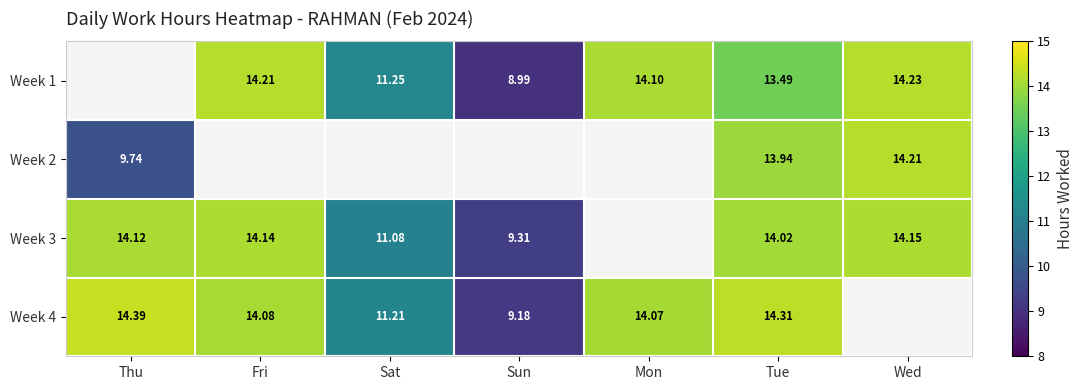

List the labels in order of Week 4 value, smallest first.

Sun, Sat, Mon, Fri, Tue, Thu, Wed